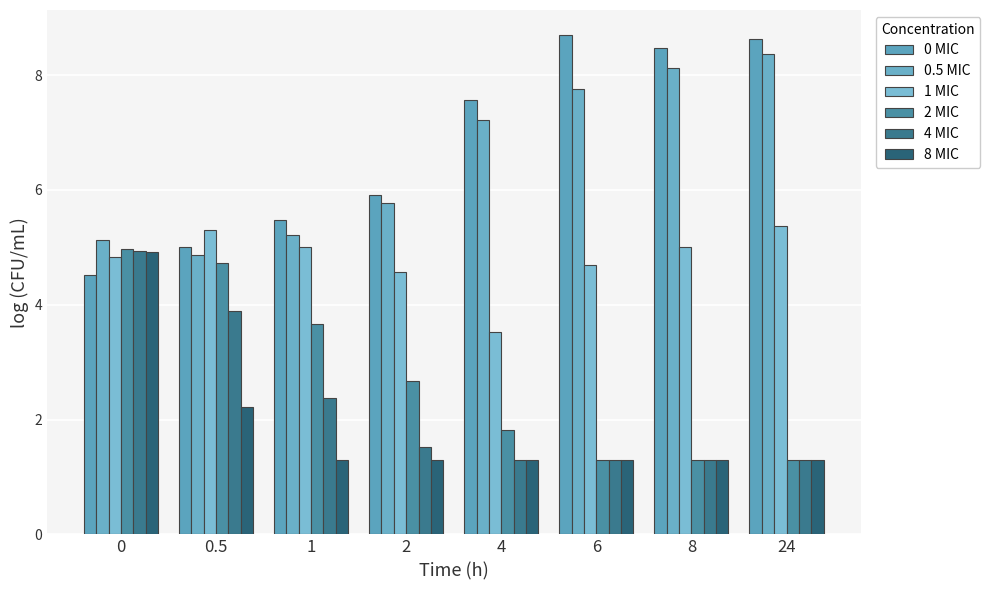

What is the sum of the 0 MIC values at 0.5 and 1?

10.5